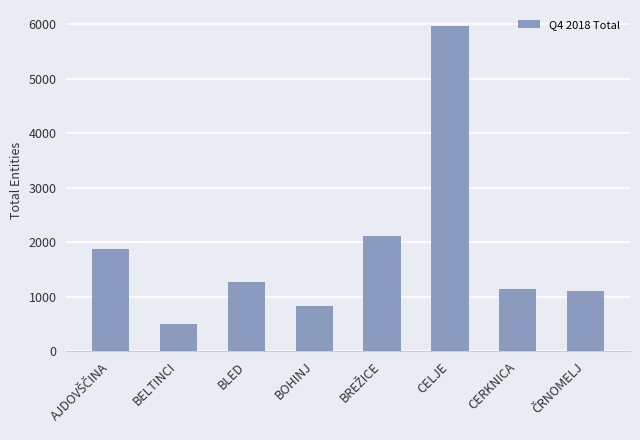

True or false: the data shows 1144 at CERKNICA.

True